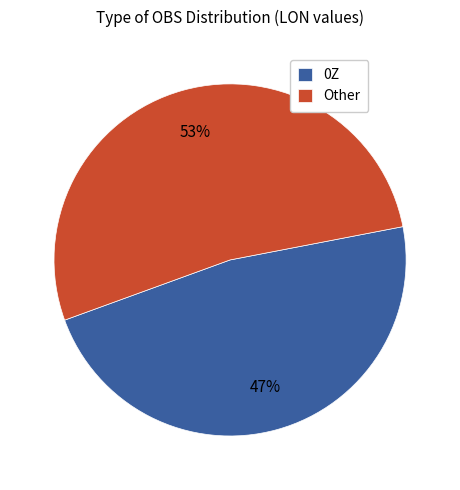

Is there any slice that represents more than half of the pie?

Yes